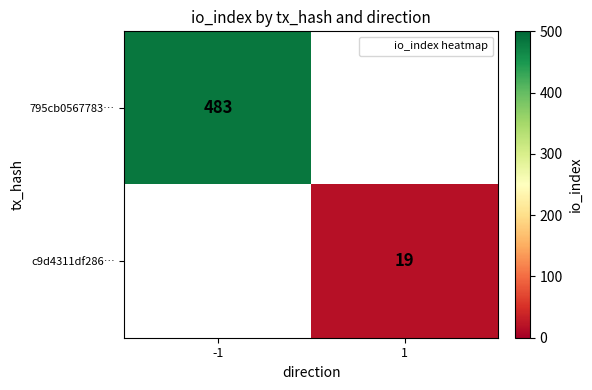

Between 1 and -1, which is larger?

-1